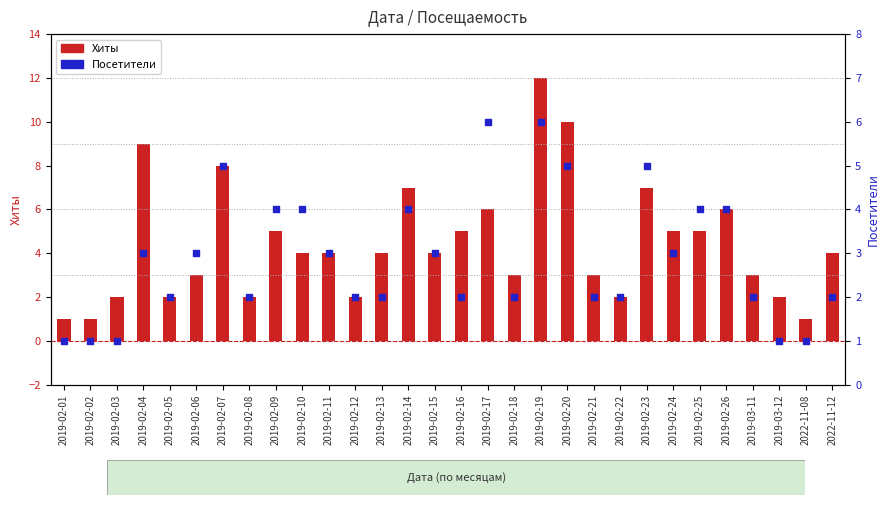

Which series reaches the minimum Y coordinate?

Хиты